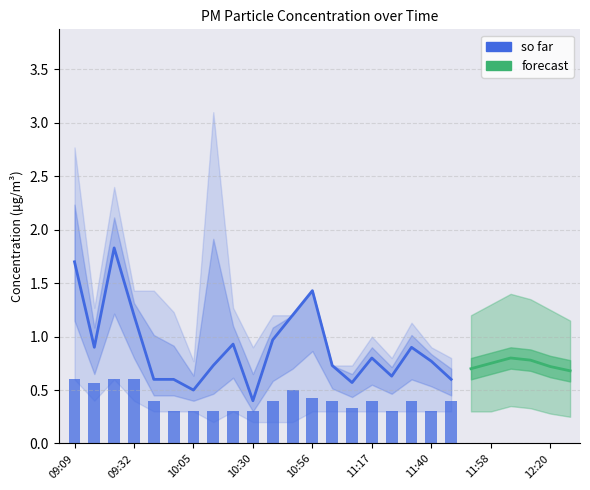

List the labels in order of P1 value, smallest first.

10:30, 10:05, 11:09, 09:47, 09:57, 11:48, 11:25, 10:12, 11:01, 11:40, 11:17, 09:17, 11:32, 10:20, 10:38, 09:32, 10:45, 10:56, 09:09, 09:25